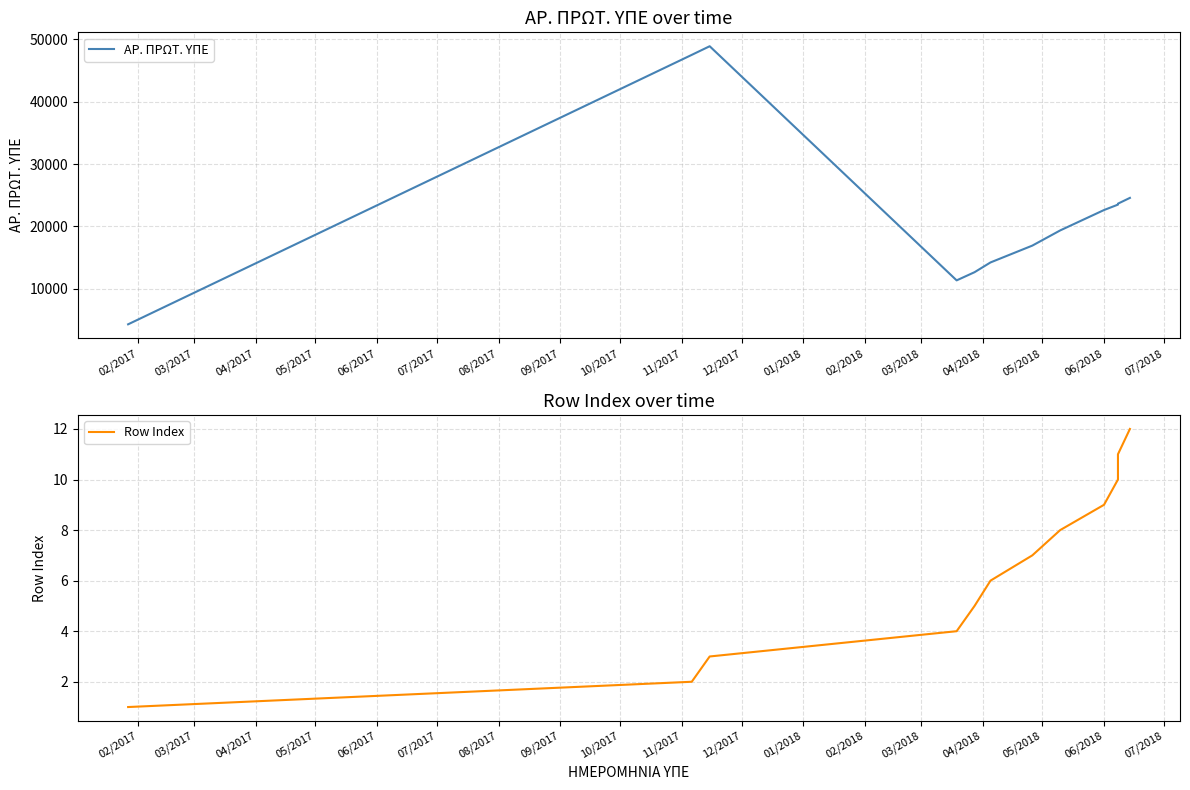

True or false: Row Index has more than 0 interior local peaks.

False